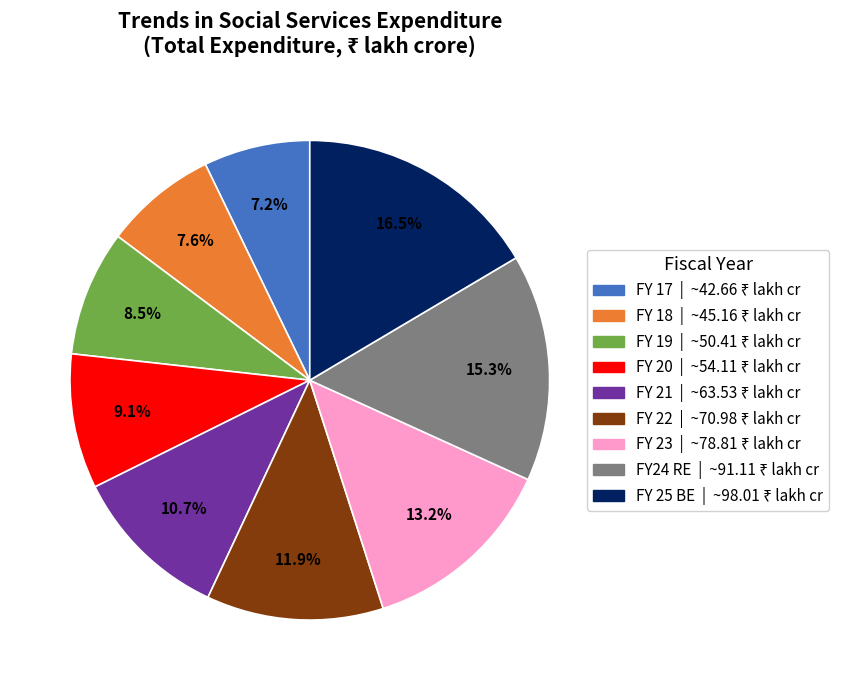

True or false: FY 19 accounts for 2% of the total.

False